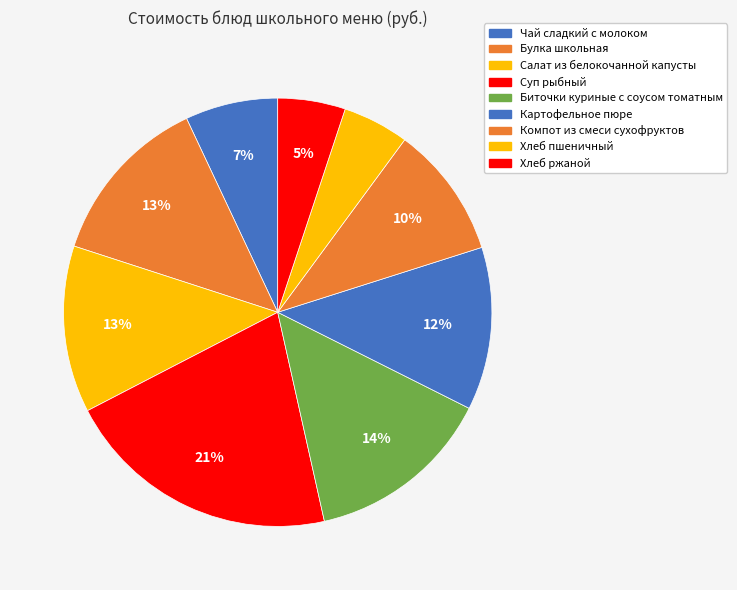

What percentage do Картофельное пюре and Чай сладкий с молоком together represent?

19.3%